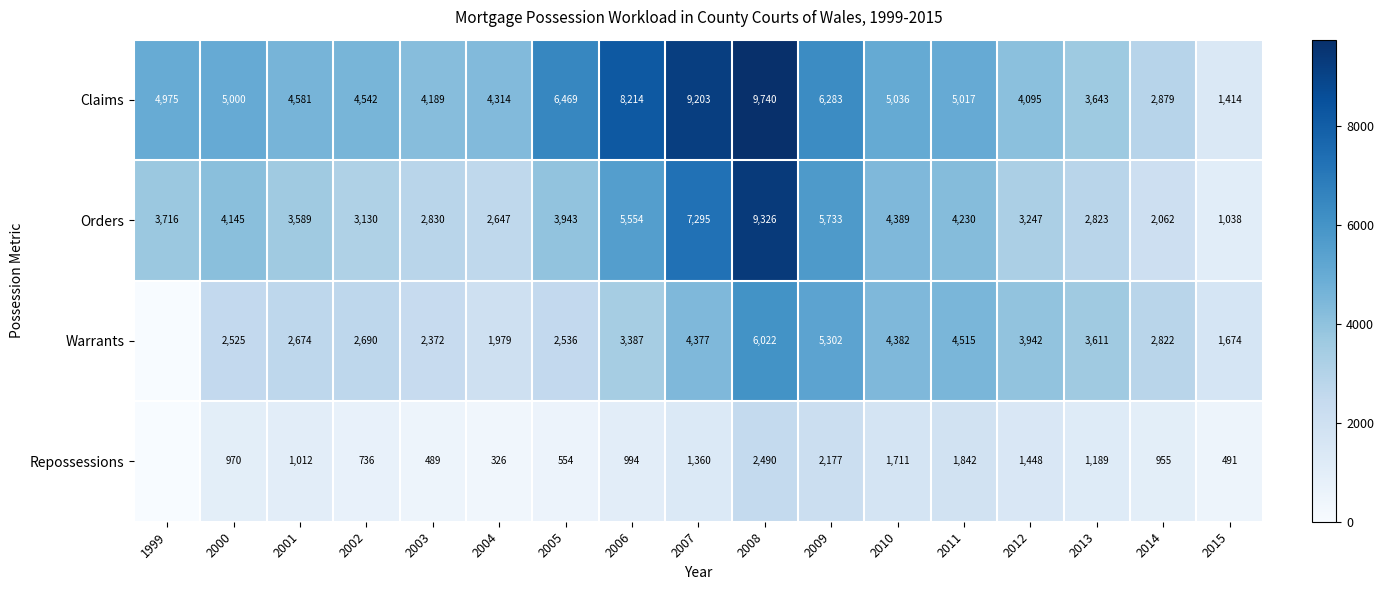

At 2004, list the series in order from smallest to largest.

Repossessions, Warrants, Orders, Claims